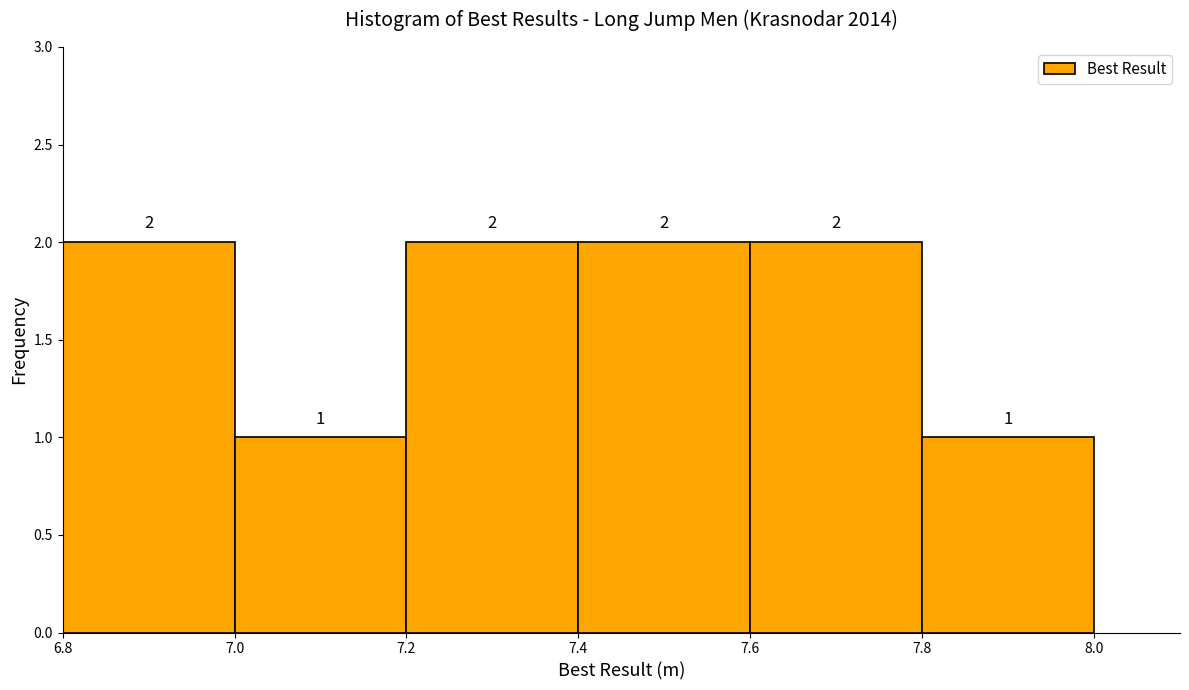

Reading left to right, list every bar in this chart as the range it spans on the x-axis followed by its height.

6.8 to 7.0: 2
7.0 to 7.2: 1
7.2 to 7.4: 2
7.4 to 7.6: 2
7.6 to 7.8: 2
7.8 to 8.0: 1